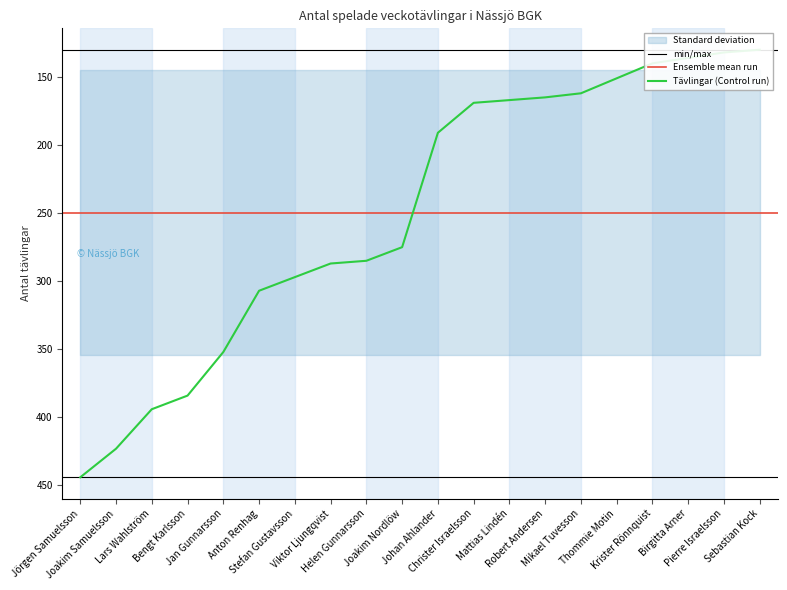

What is the smallest value displayed?

130